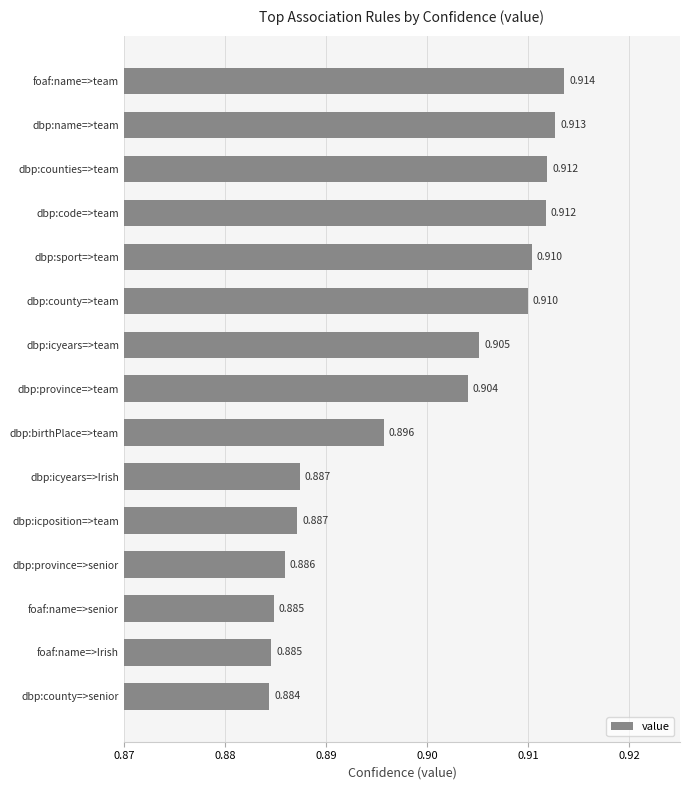

At which label is the value closest to 0?

dbp:county=>senior